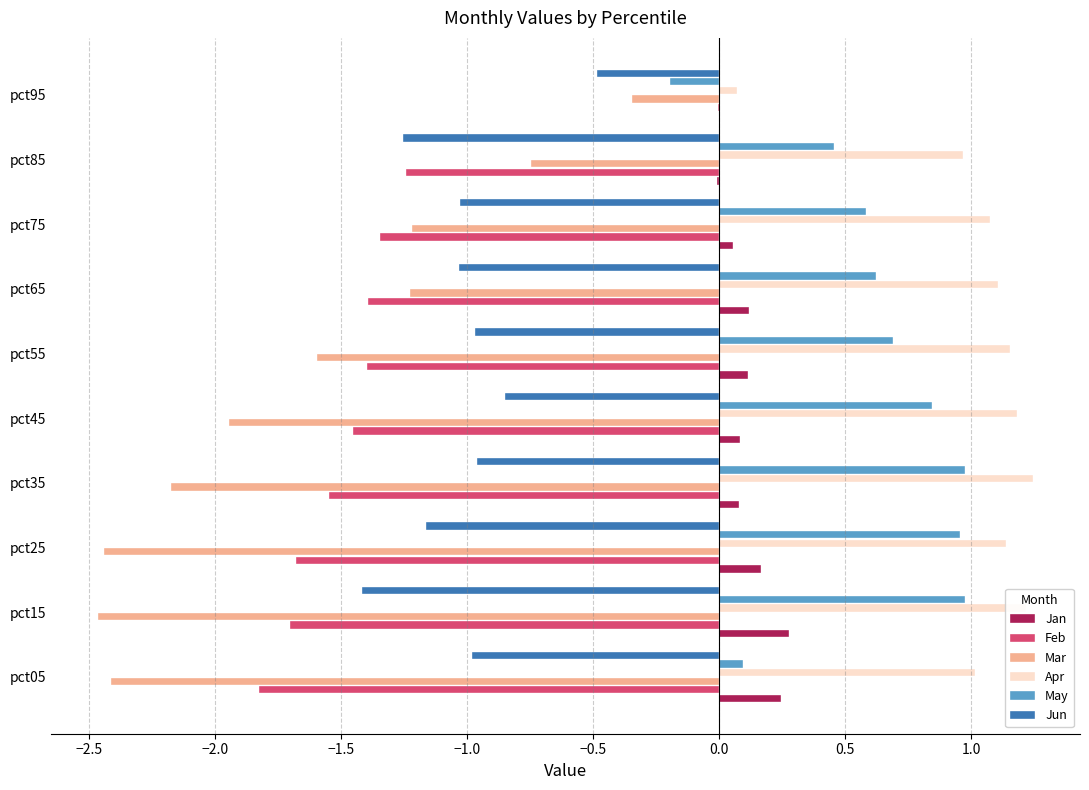

Which series changed the most between pct15 and pct95?

Mar